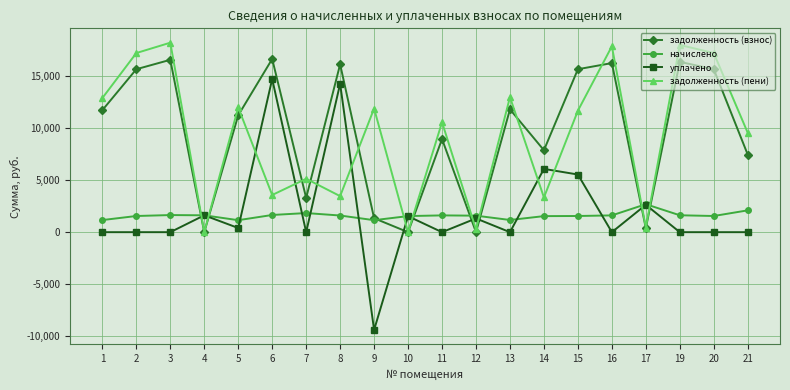

Where is the first local maximum for задолженность (взнос)?

3